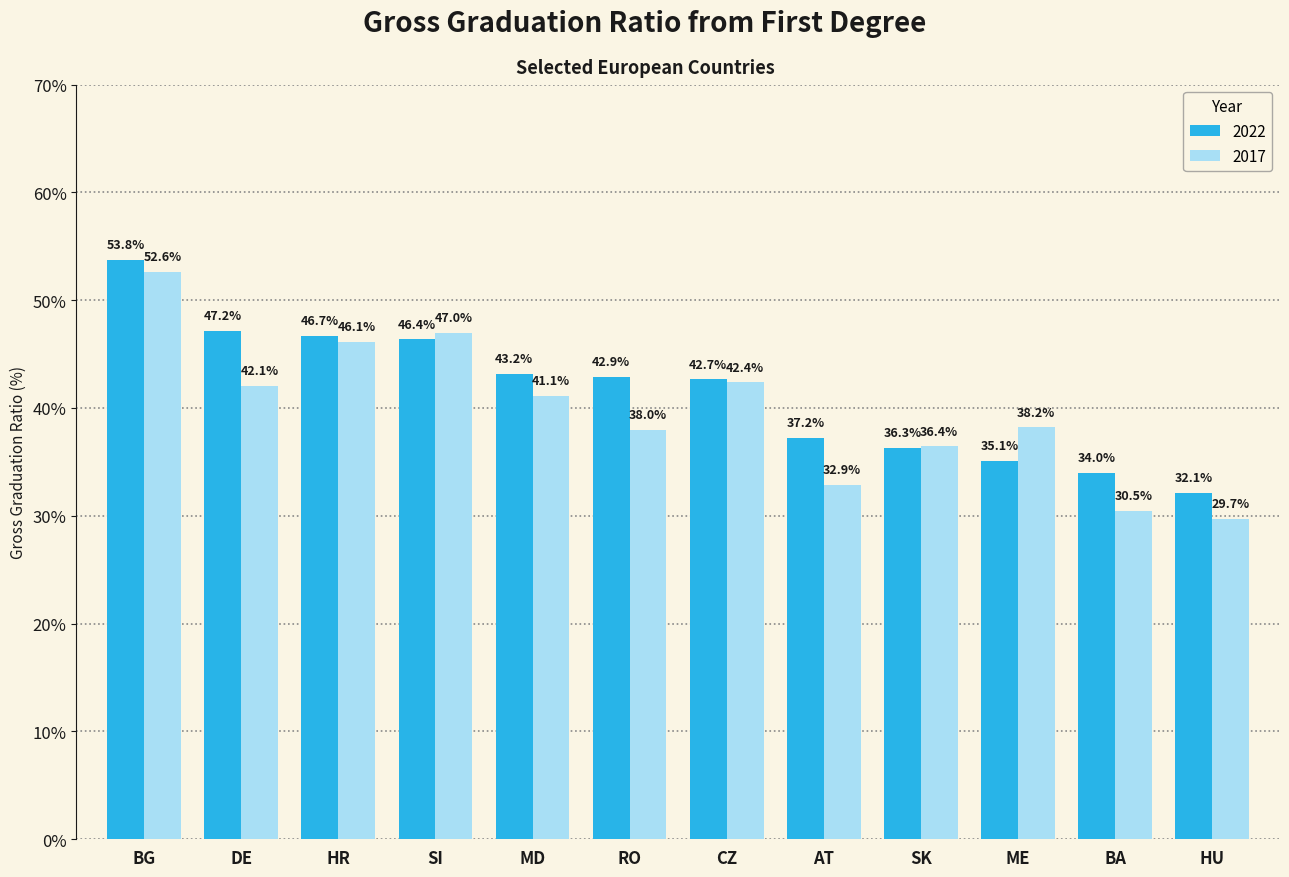

Which series has the largest total across all categories?

2022